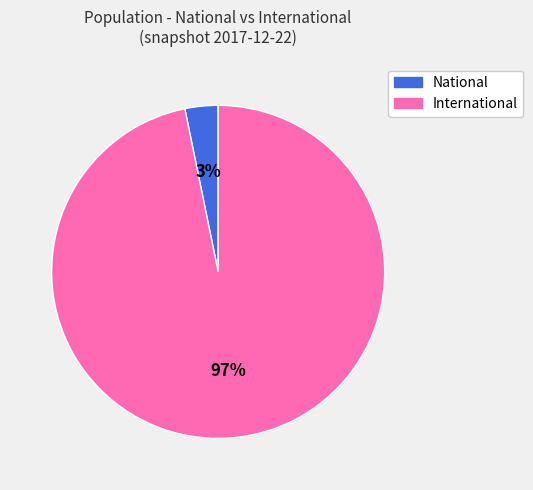

To the nearest percent, what is the average slice percentage?

50%